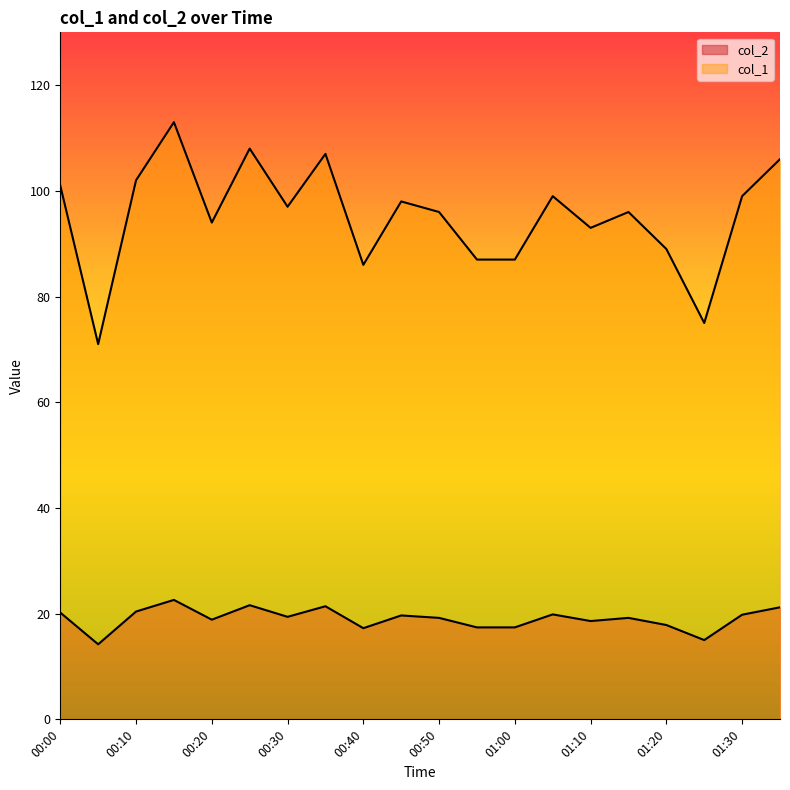

What is the label of the 10th point from the right?

00:50